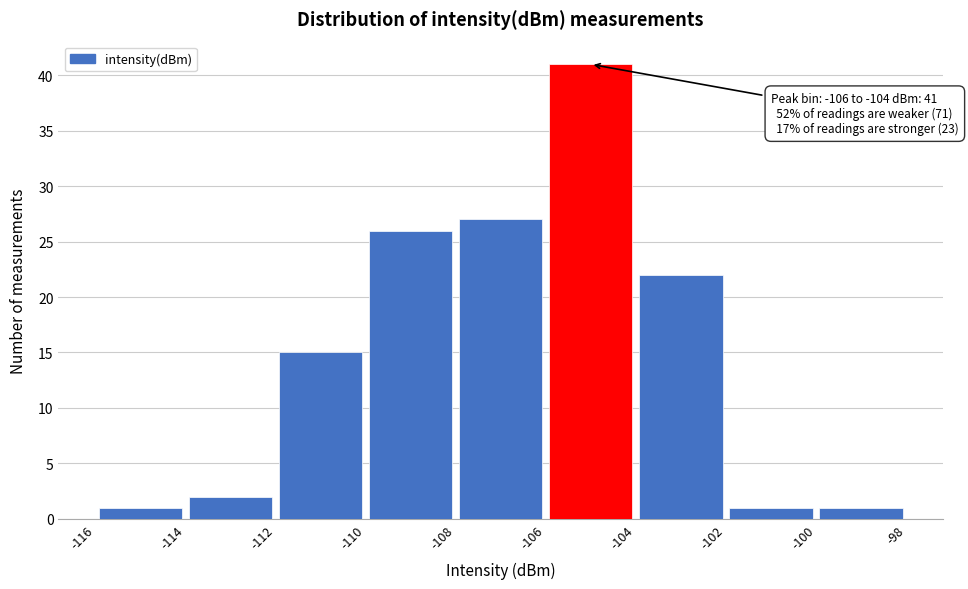

Over which range of the x-axis is the bar tallest?

-106 to -104